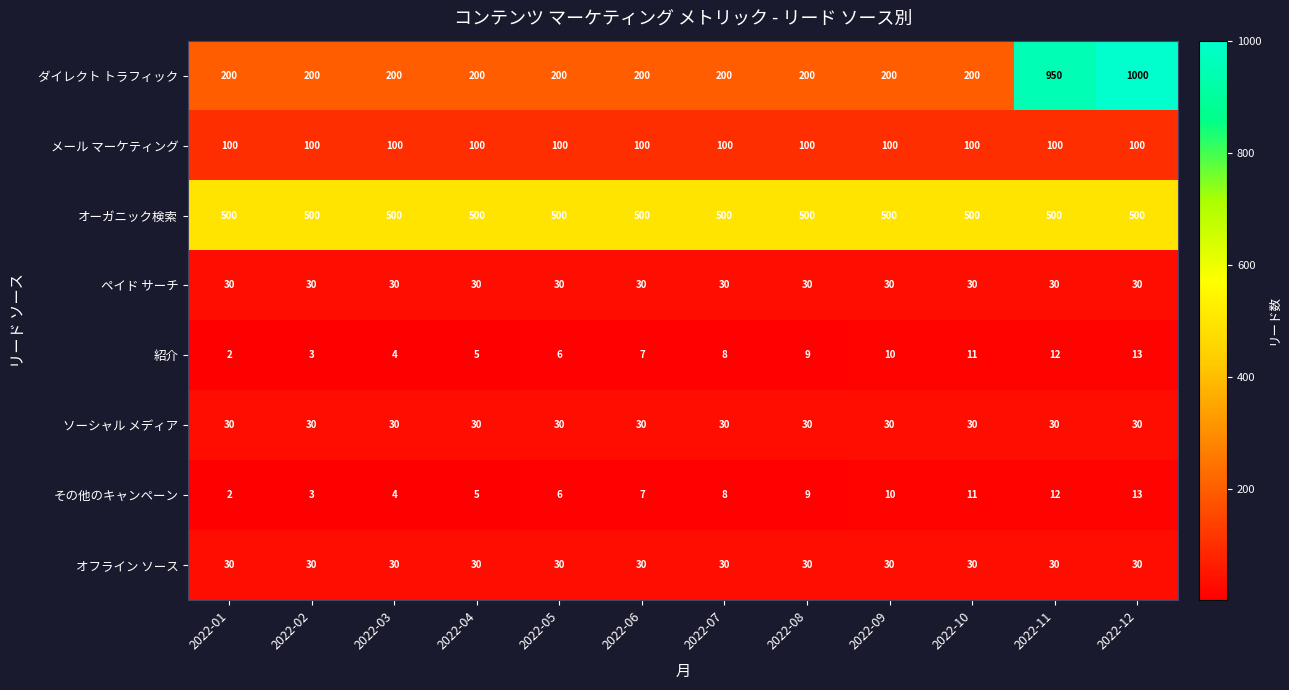

What is the difference between the highest and lowest values at 2022-05?

494